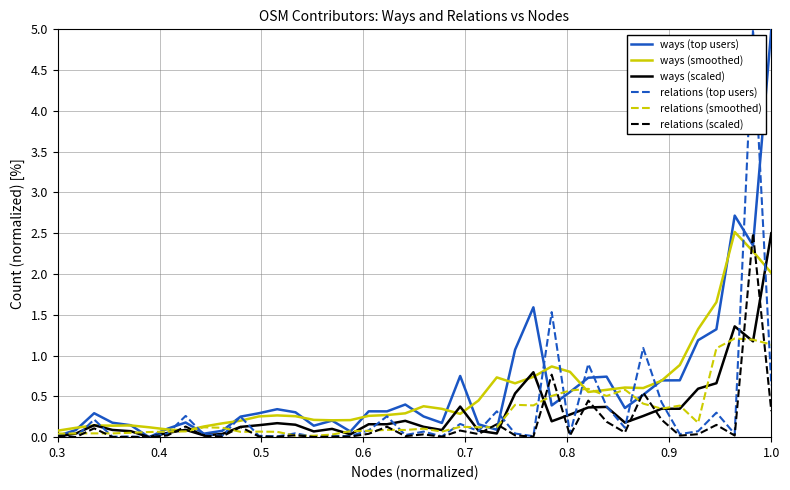

True or false: ways (top users) and relations (top users) intersect in this chart.

True